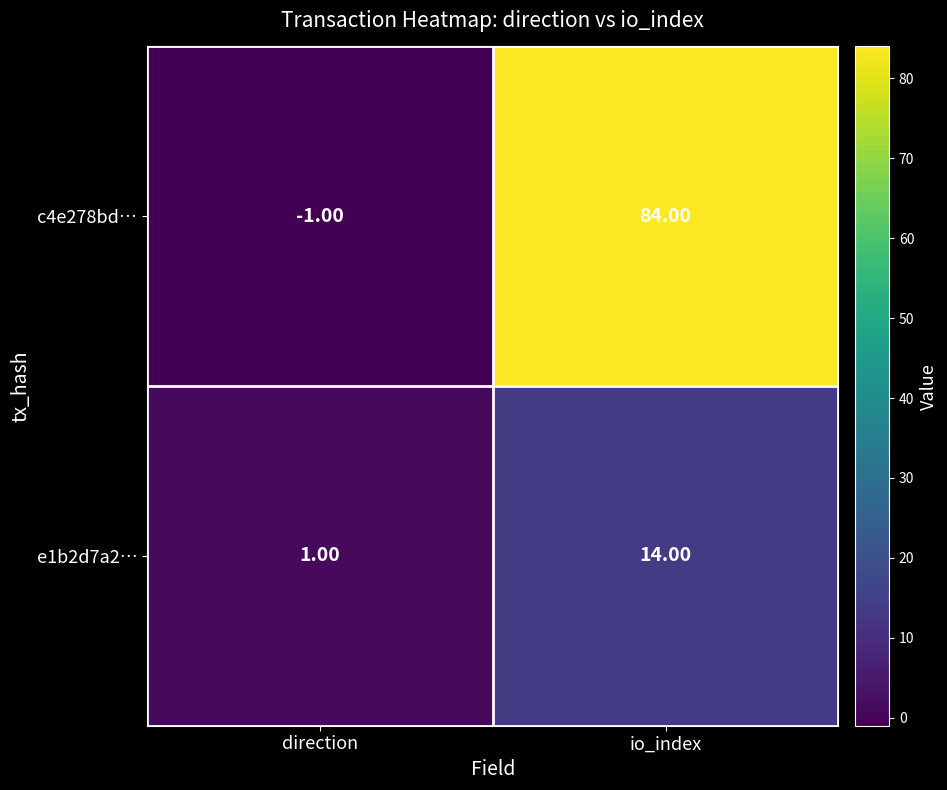

Which series changed the most between direction and io_index?

c4e278bd…